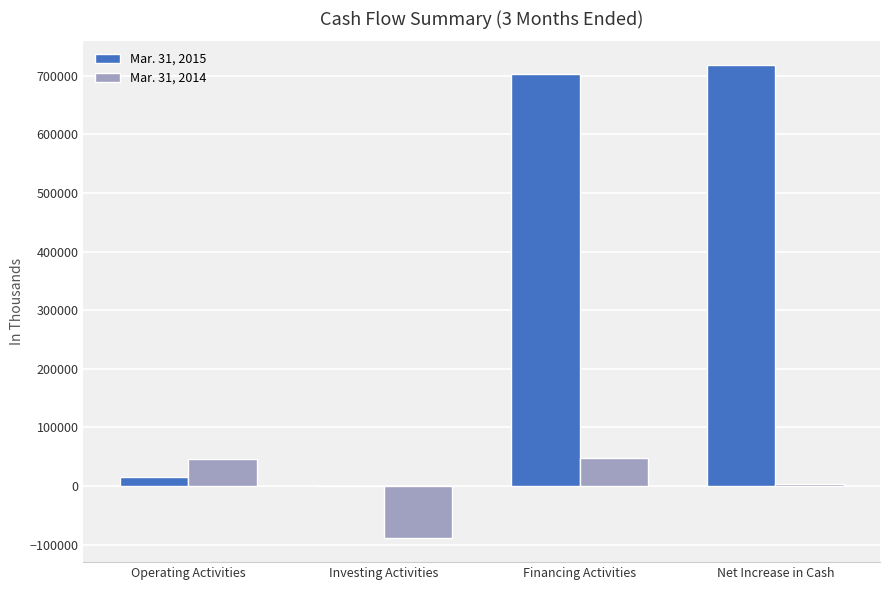

Which series has the largest total across all categories?

Mar. 31, 2015